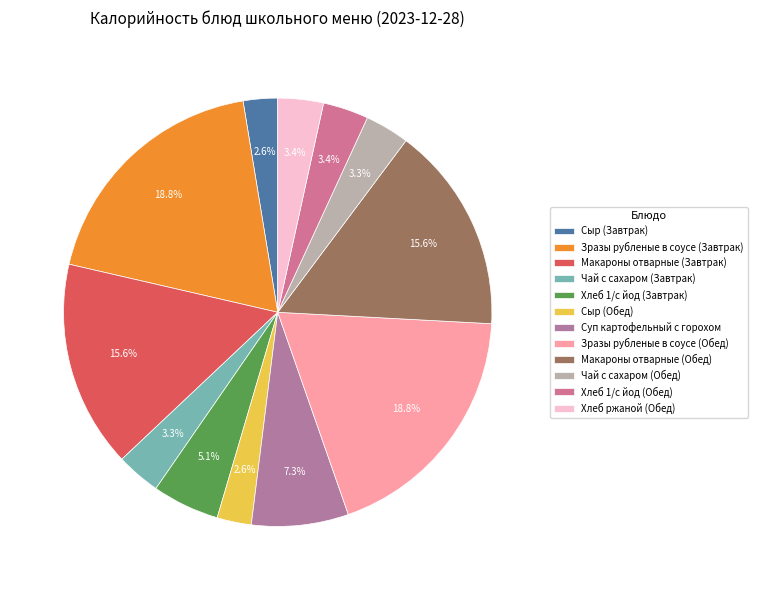

True or false: Зразы рубленые в соусе (Обед) accounts for 31% of the total.

False